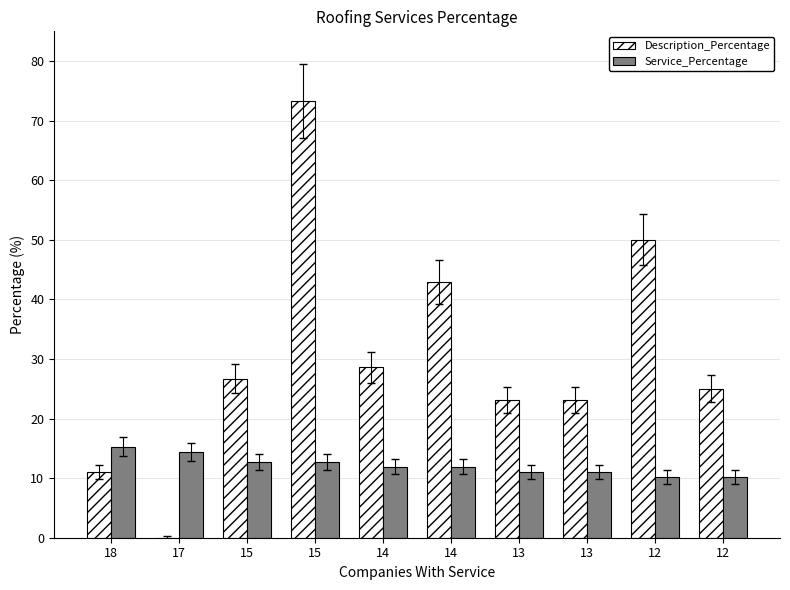

Are the bars horizontal?

No